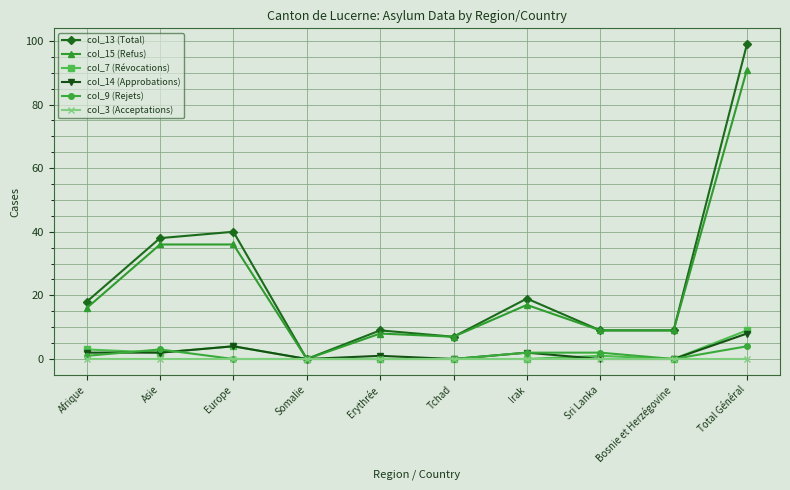

What is the label of the 5th point from the right?

Tchad